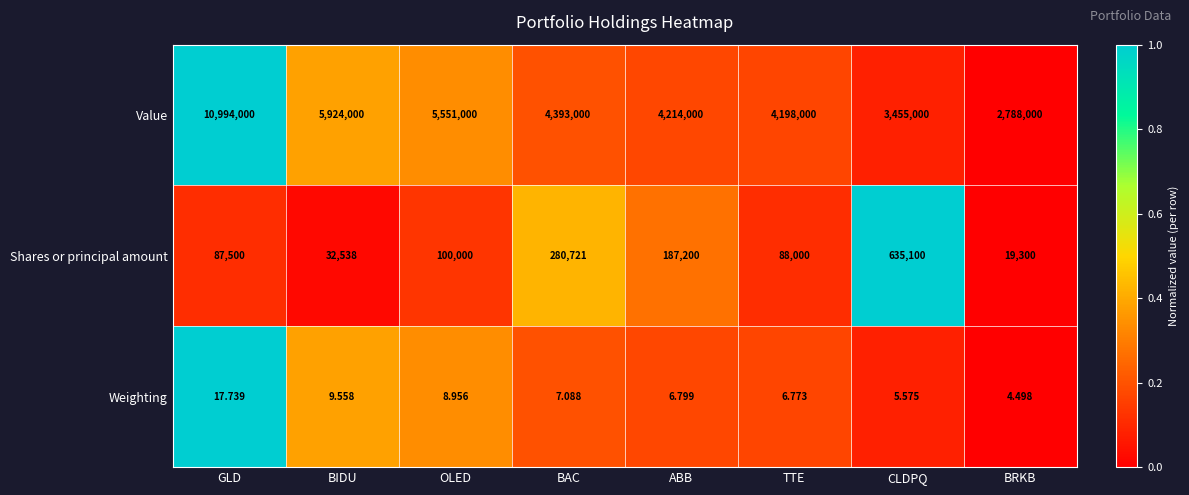

Which label corresponds to the smallest value in the chart?

BRKB